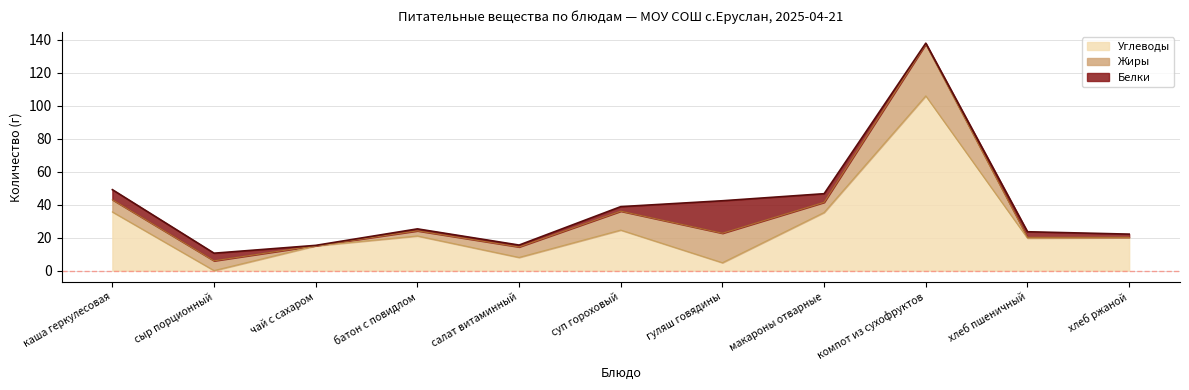

At how many categories does at least one series exceed 36?

1